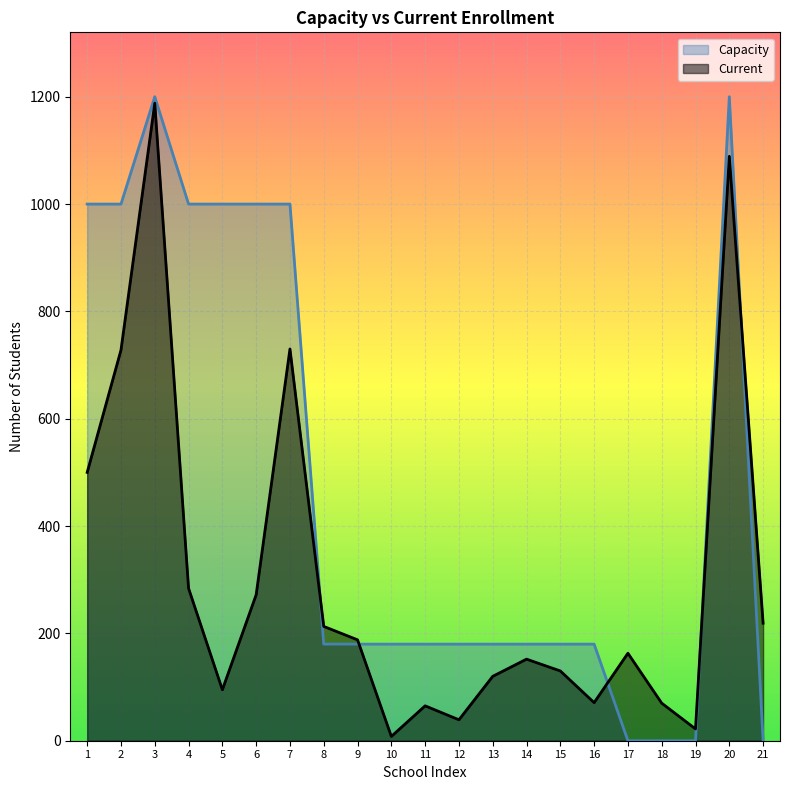

What is the maximum value shown in the chart?

1200